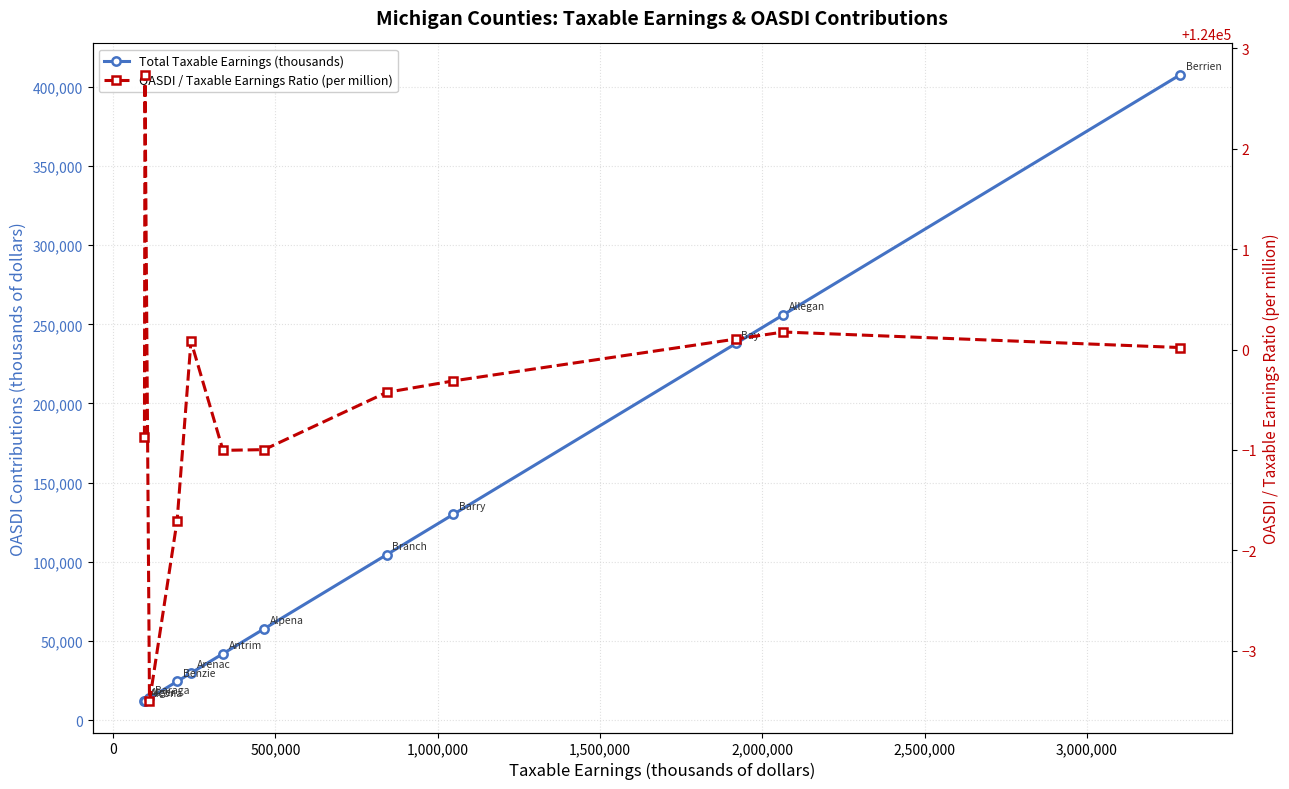

What is the maximum value shown in the chart?

407658.0